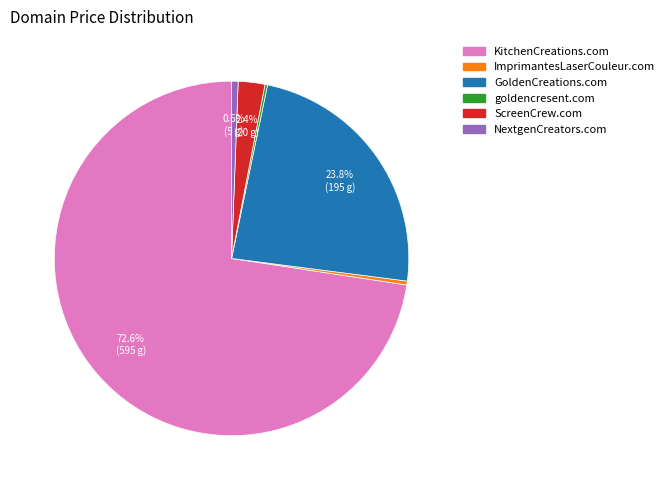

Which has a higher value, GoldenCreations.com or KitchenCreations.com?

KitchenCreations.com